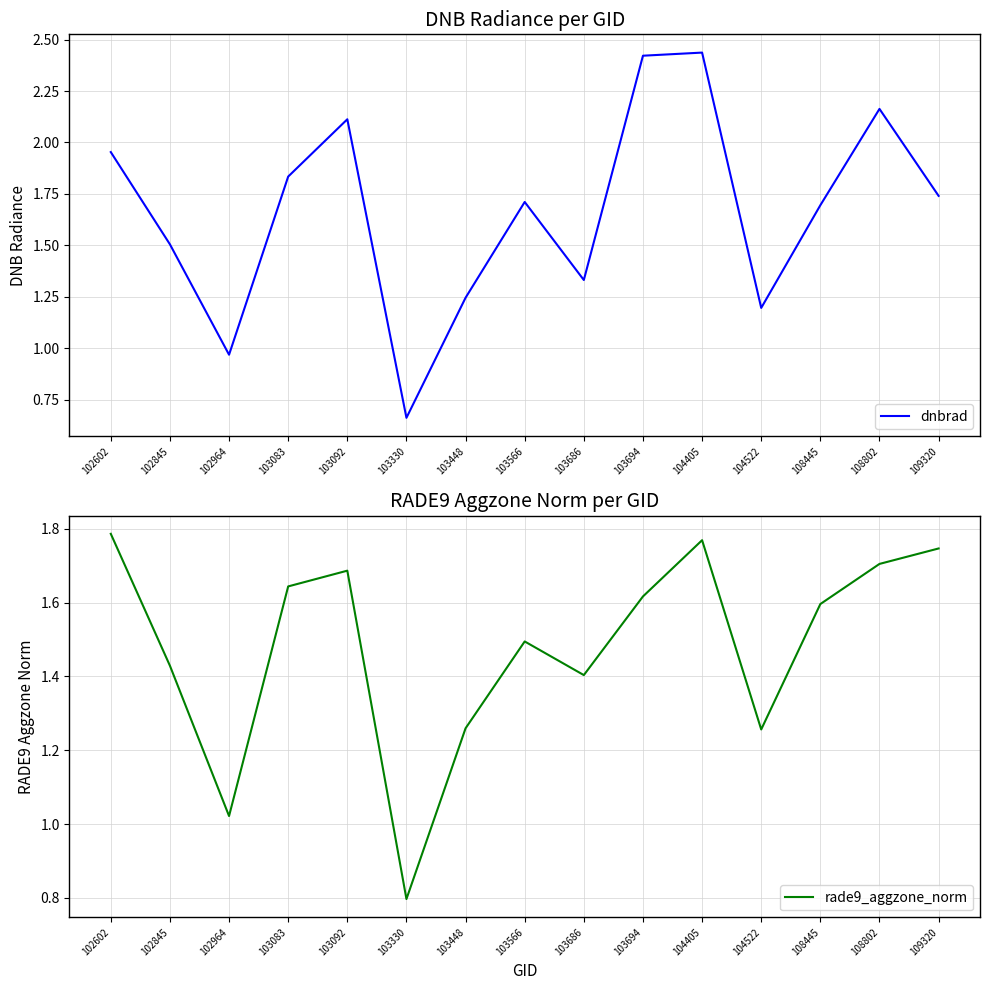

List the series in order of their peak value, lowest first.

rade9_aggzone_norm, dnbrad